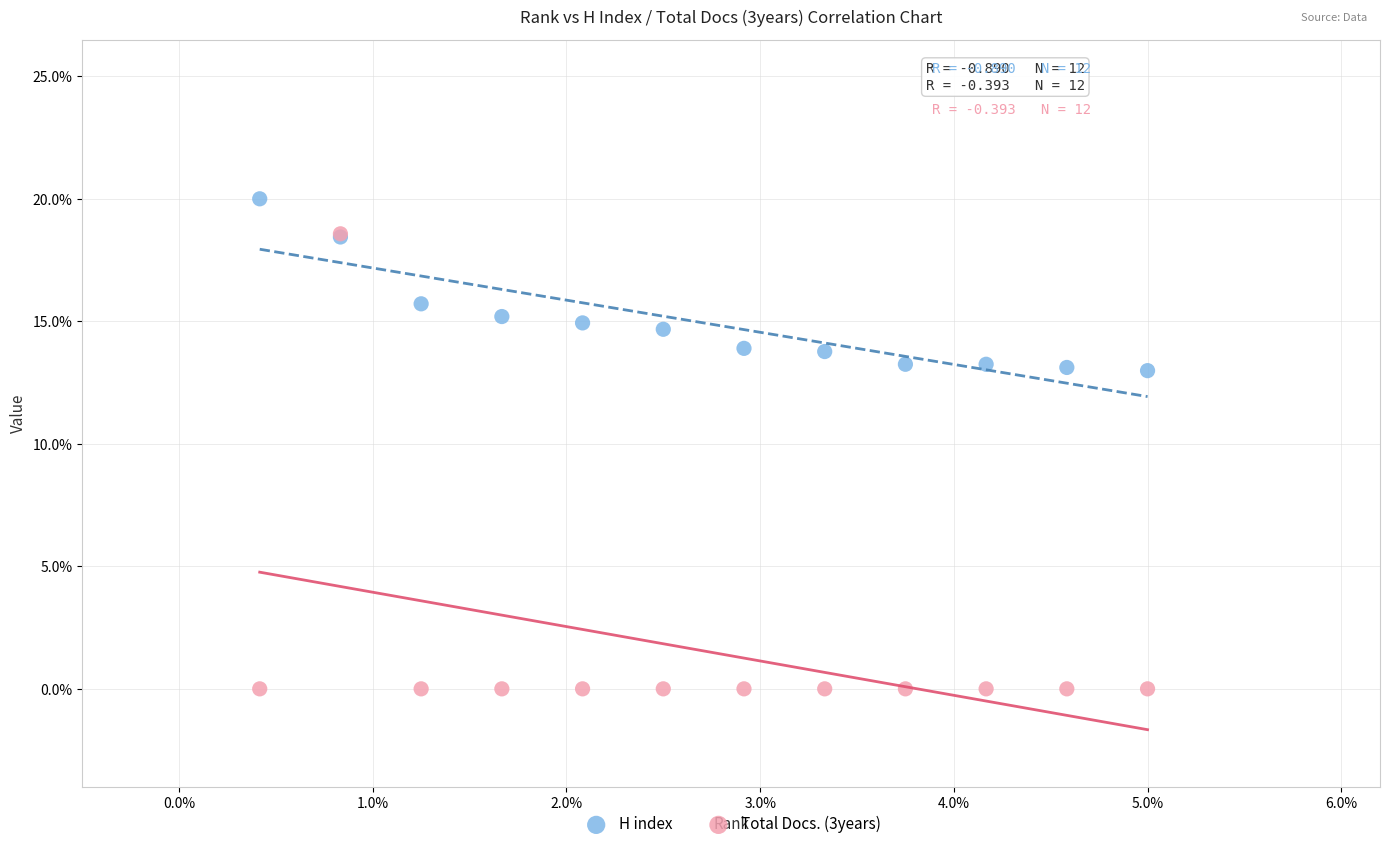

Which series contains the highest Y value?

H index